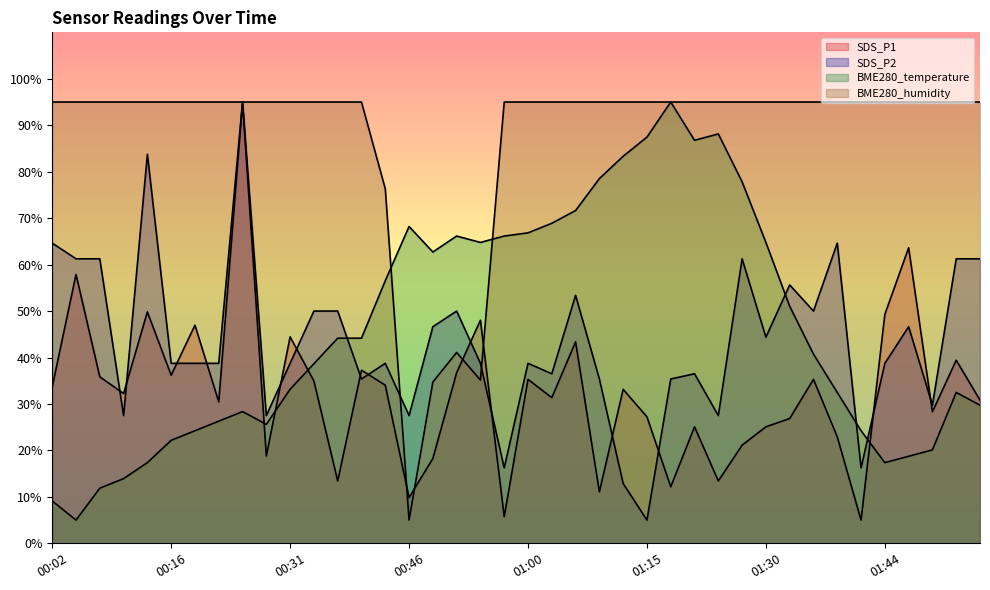

In SDS_P1, how many points are lower than both neighbors (excluding endpoints)?

13